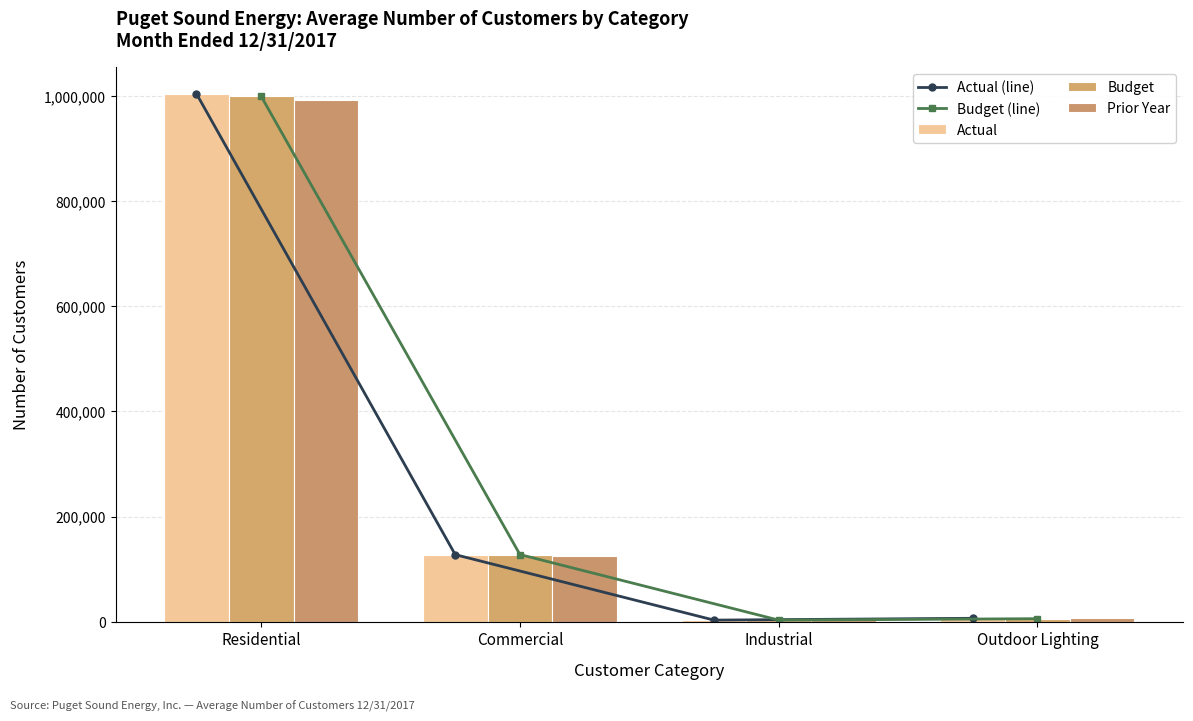

True or false: Actual (line) has more than 1 interior local peaks.

False